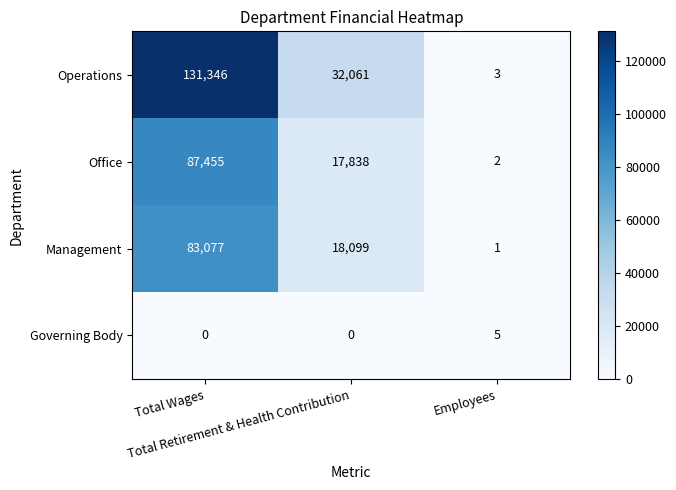

Which series has the largest total across all categories?

Operations